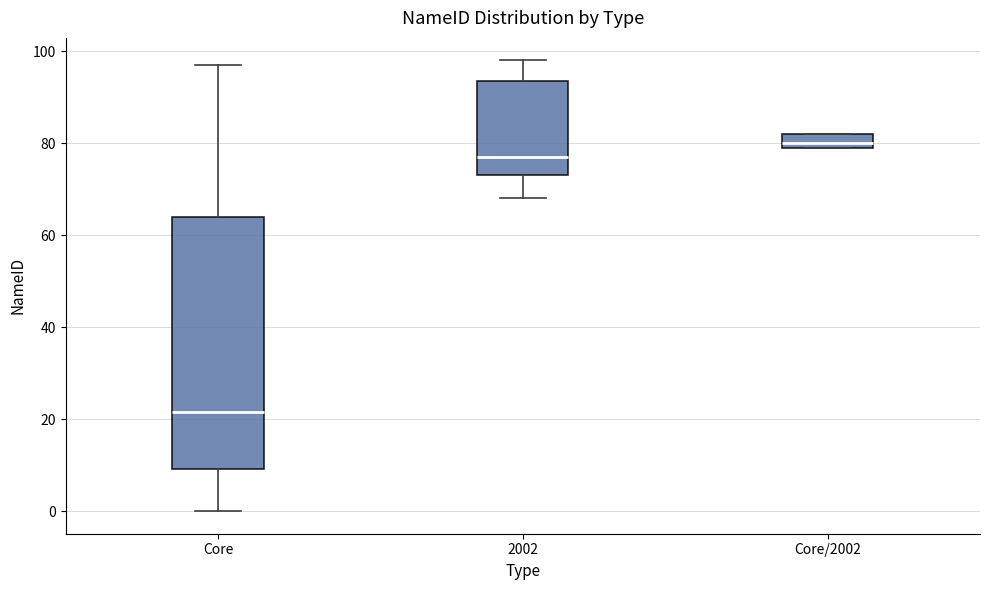

Which box's median line is the highest?

Core/2002